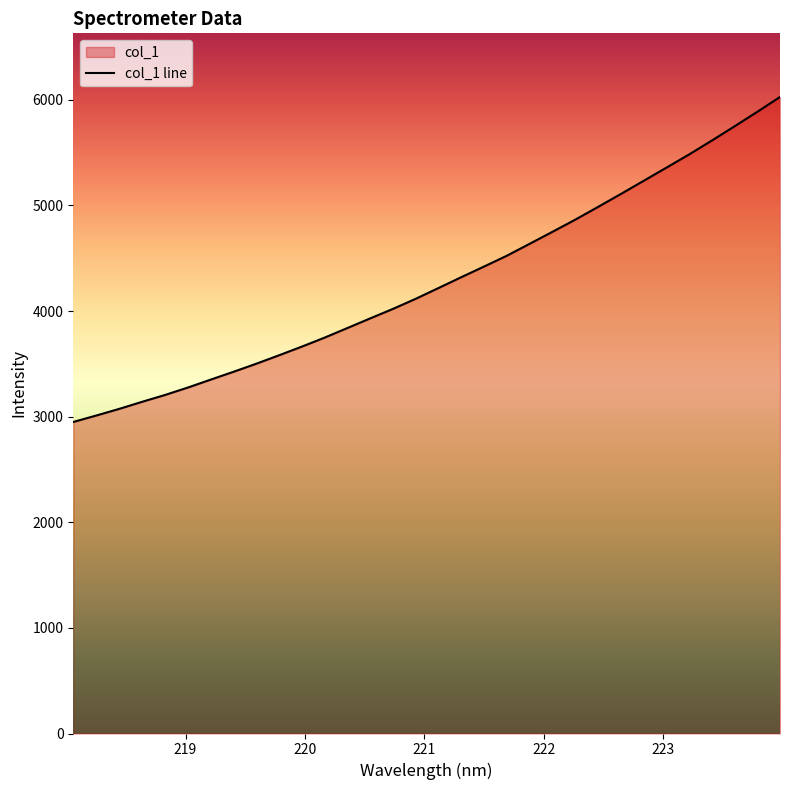

What is the greatest value displayed?

6026.2